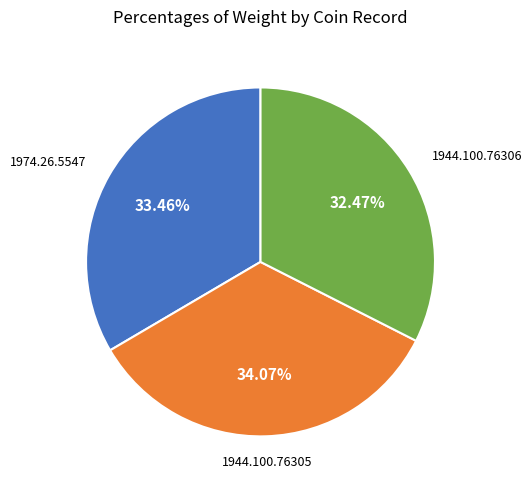

To the nearest percent, what portion does 1944.100.76305 represent?

34%